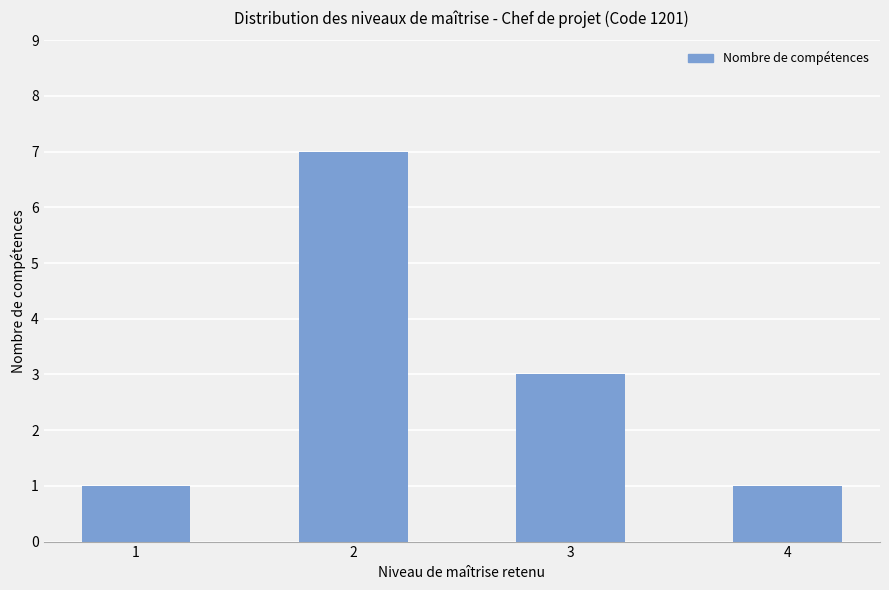

Is it true that the value at 4 is 1?

True